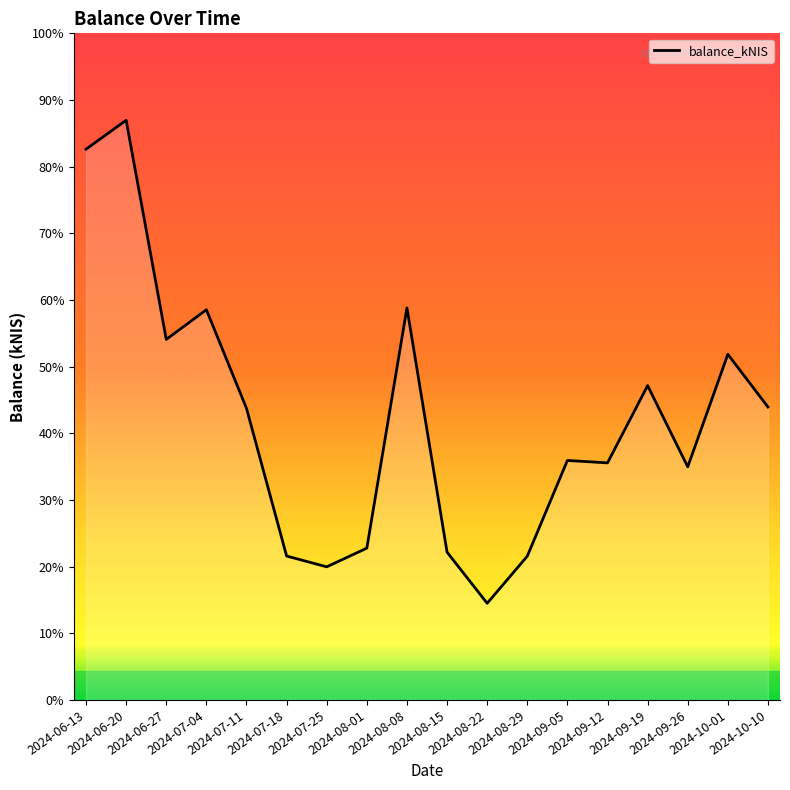

The value at 2024-09-12 is 18157.5. True or false?

True